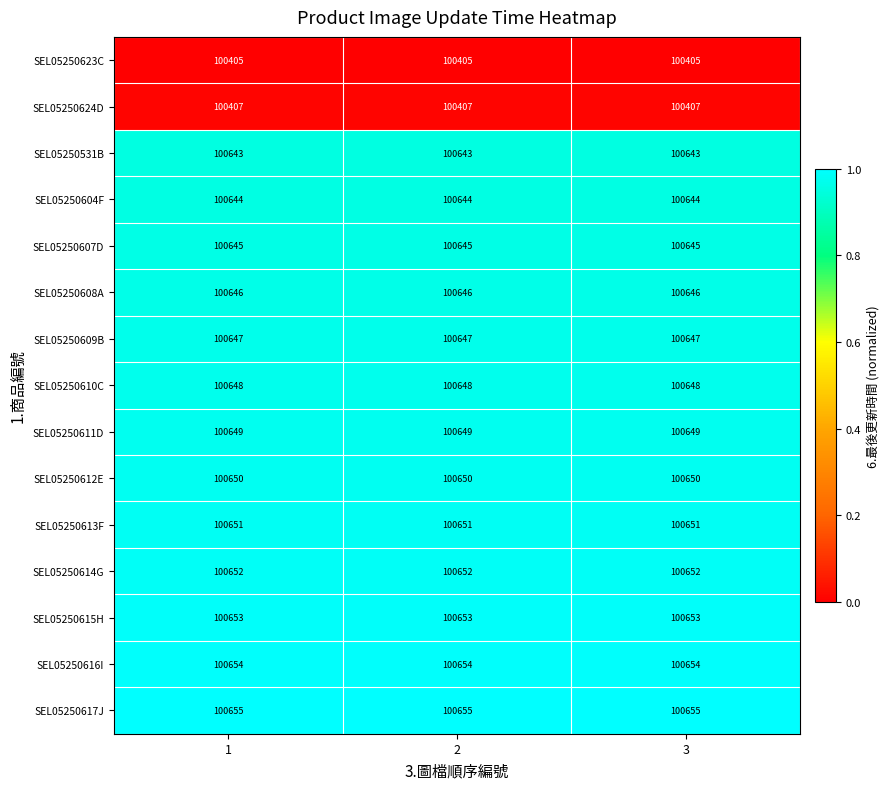

At 3, list the series in order from largest to smallest.

SEL05250617J, SEL05250616I, SEL05250615H, SEL05250614G, SEL05250613F, SEL05250612E, SEL05250611D, SEL05250610C, SEL05250609B, SEL05250608A, SEL05250607D, SEL05250604F, SEL05250531B, SEL05250624D, SEL05250623C